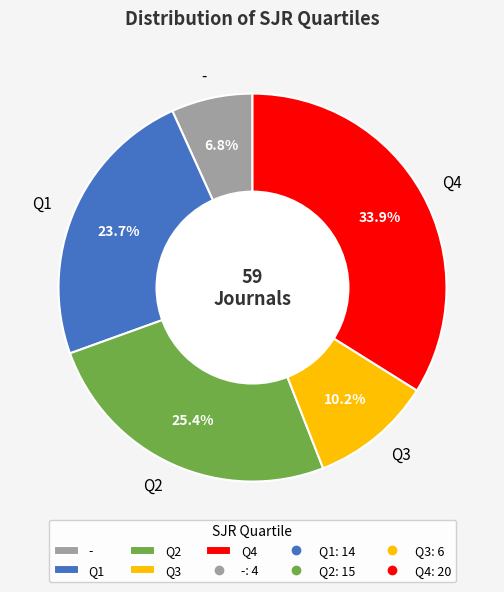

Approximately how many times larger is the value at - compared to Q4?

0.2